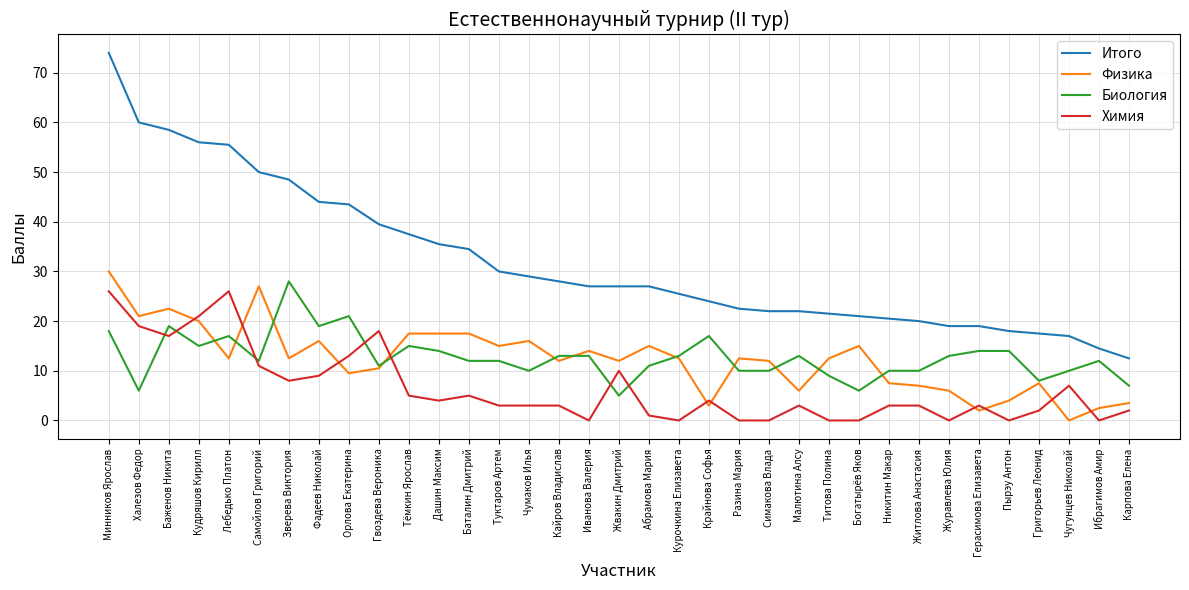

True or false: Итого and Физика intersect in this chart.

False